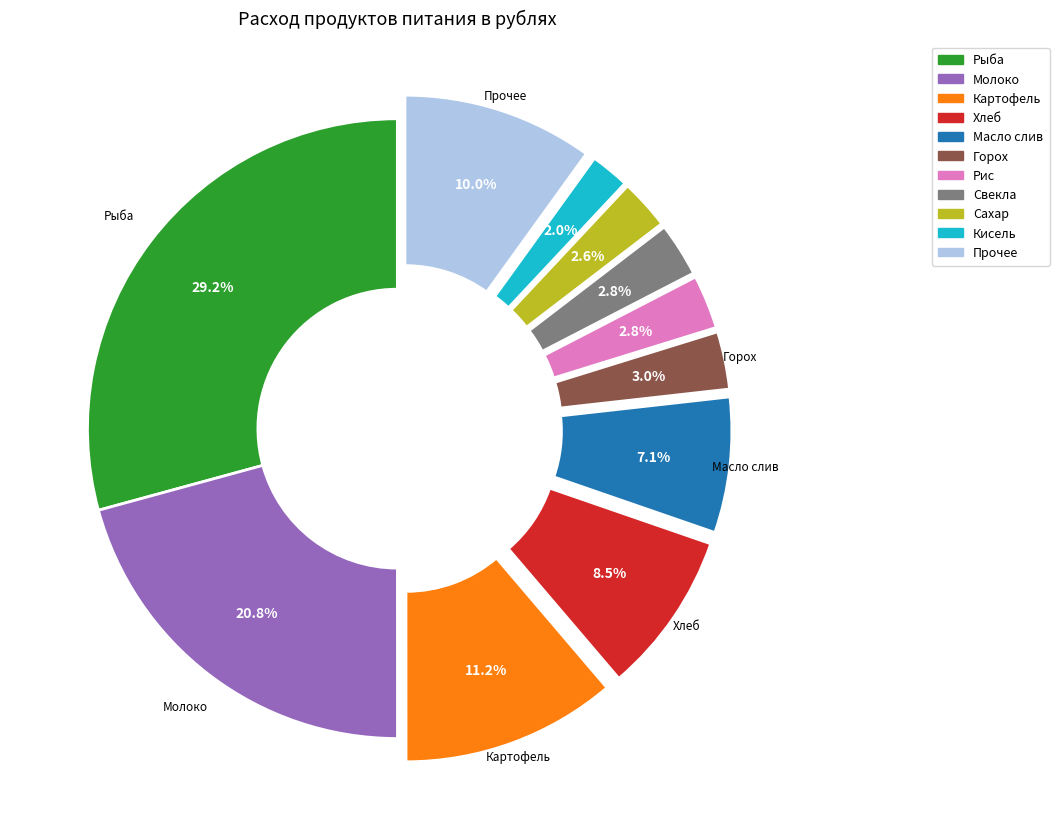

How many slices are in this pie chart?

11